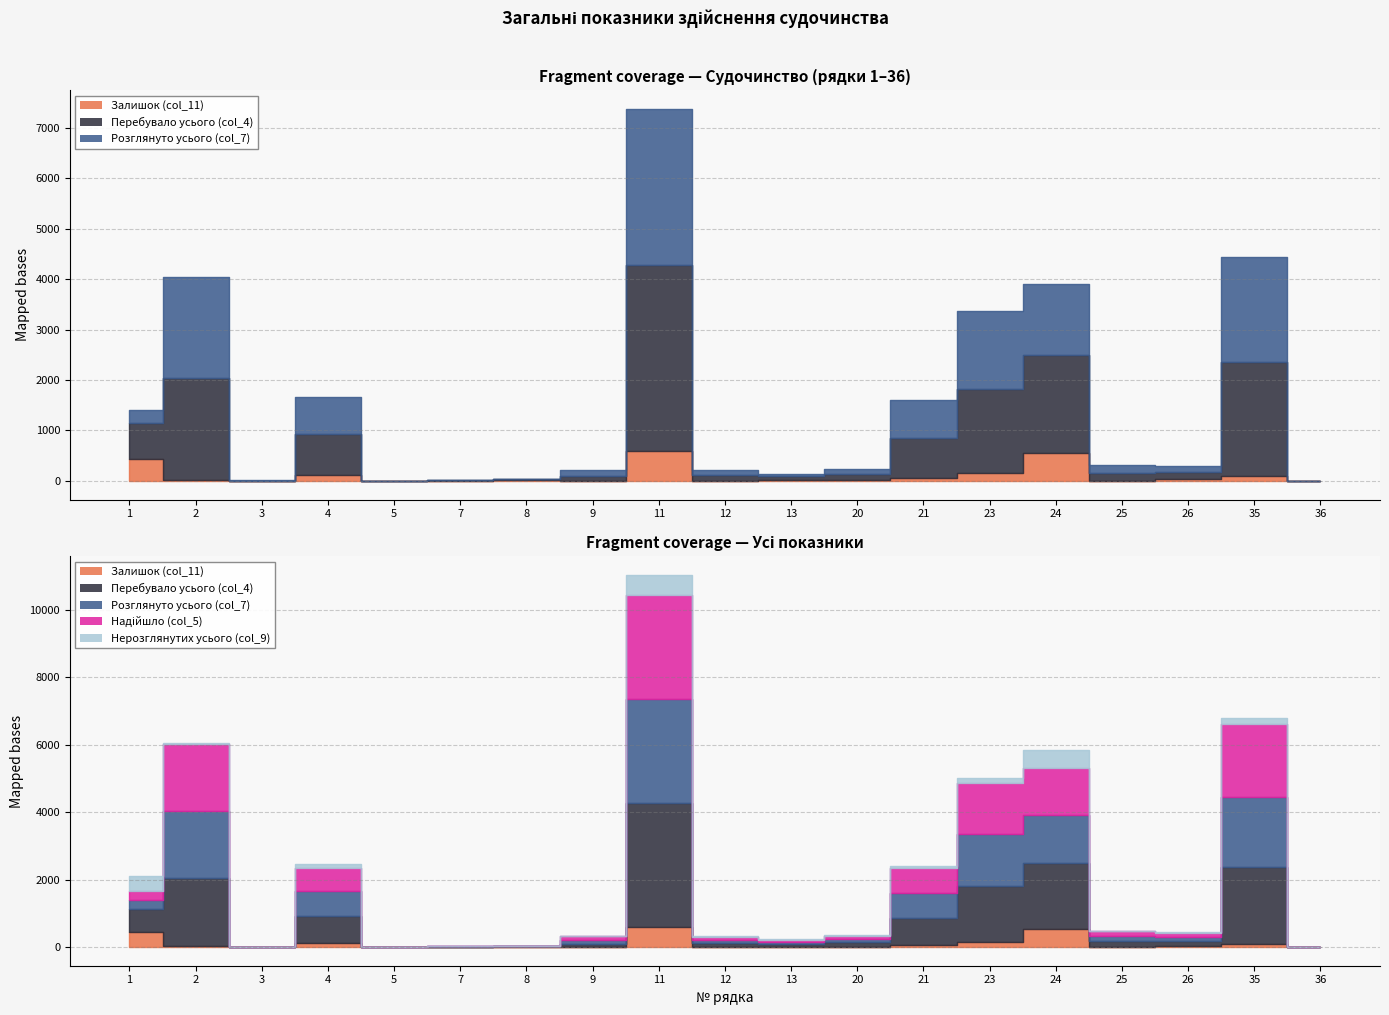

True or false: Залишок (col_11) and Перебувало усього (col_4) intersect in this chart.

False